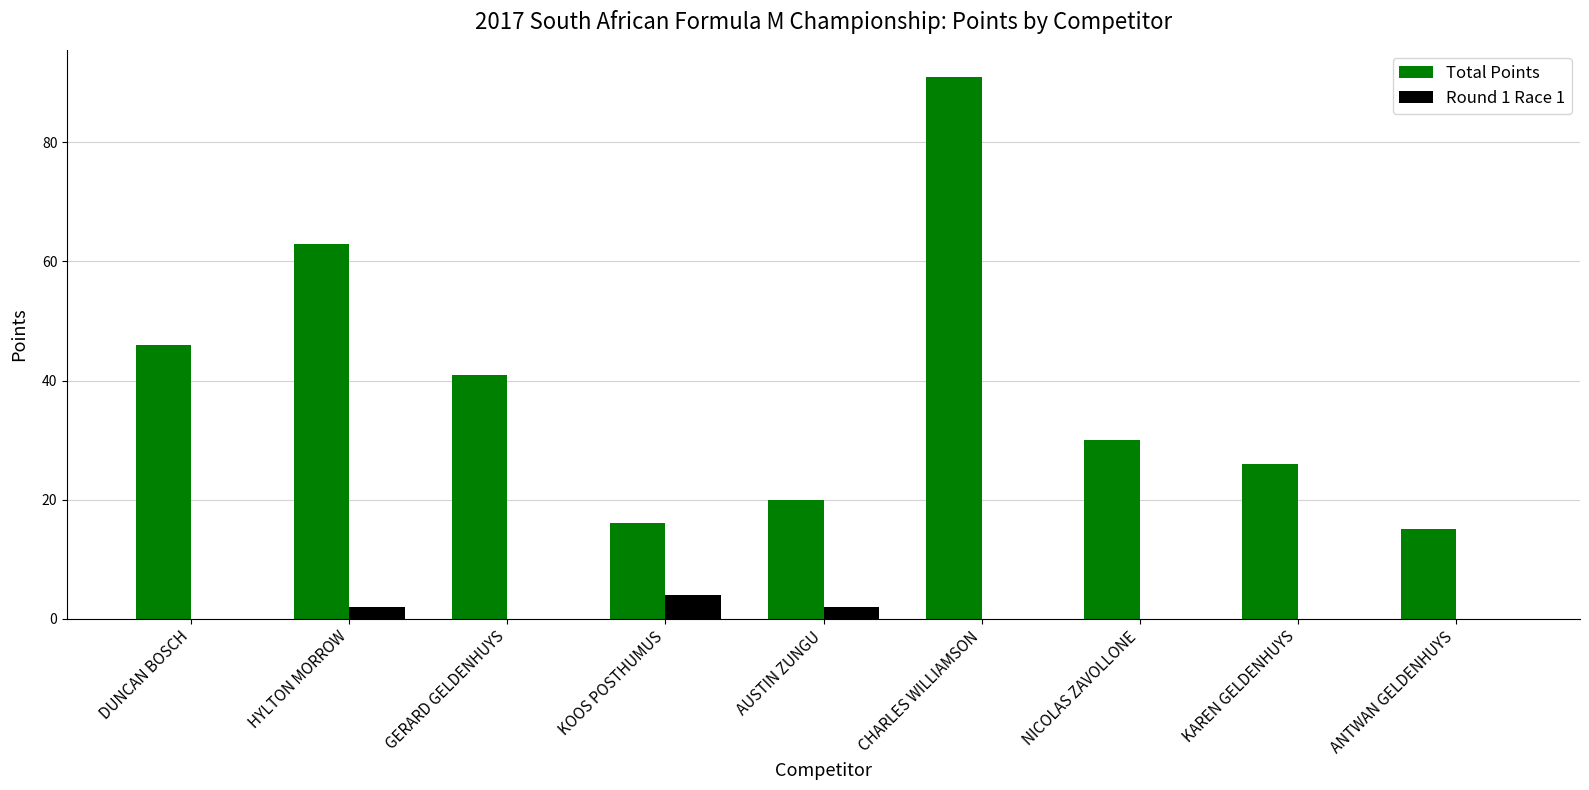

What are all the series names shown in the legend?

Total Points, Round 1 Race 1